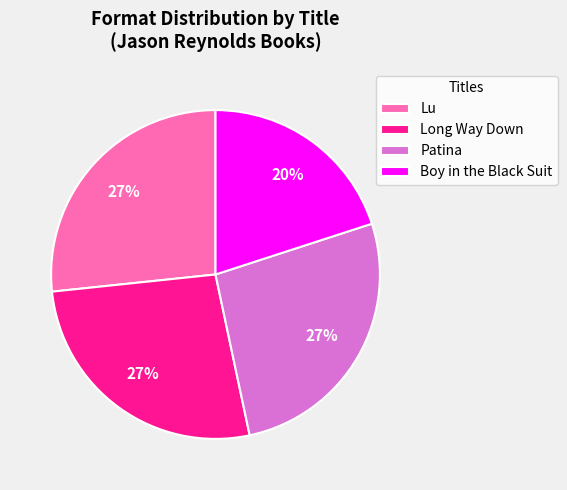

To the nearest percent, what is the average slice percentage?

25%